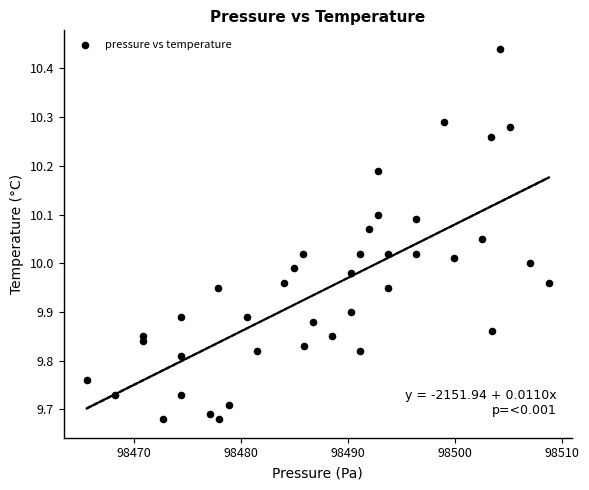

What is the range of Y values (max minus min)?

0.8